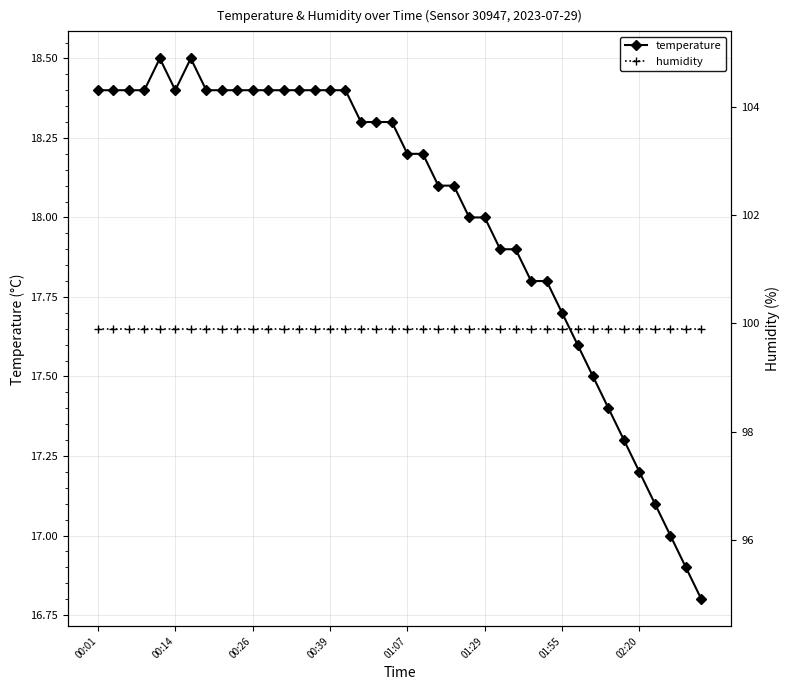

What is the lowest value of the temperature series?

16.8